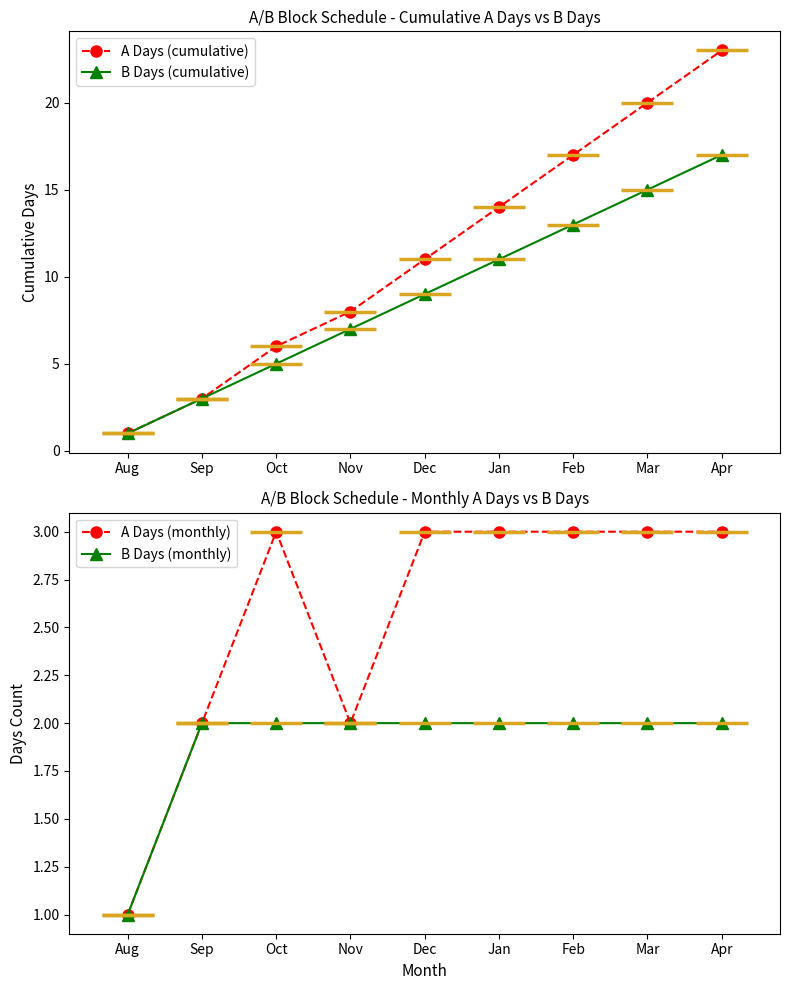

What is the difference between the maximum and minimum values in the A Days (monthly) series?

2